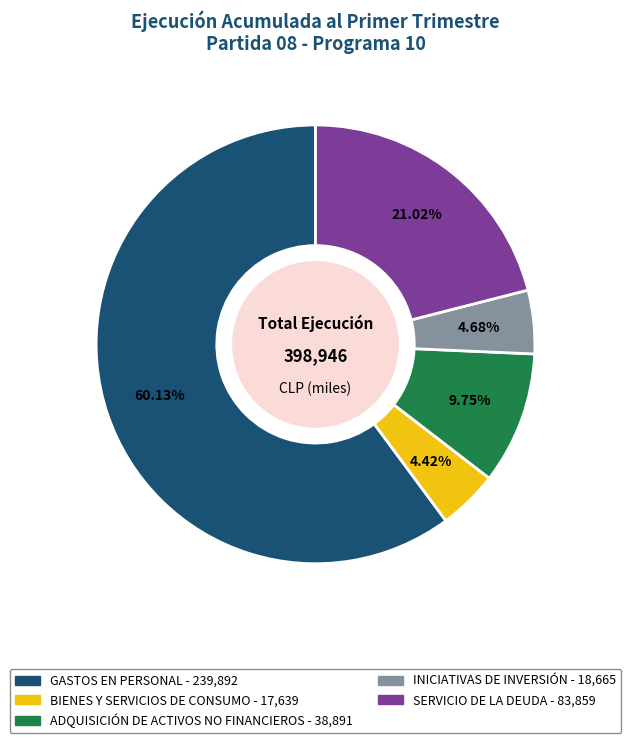

To the nearest percent, what portion does GASTOS EN PERSONAL represent?

60%